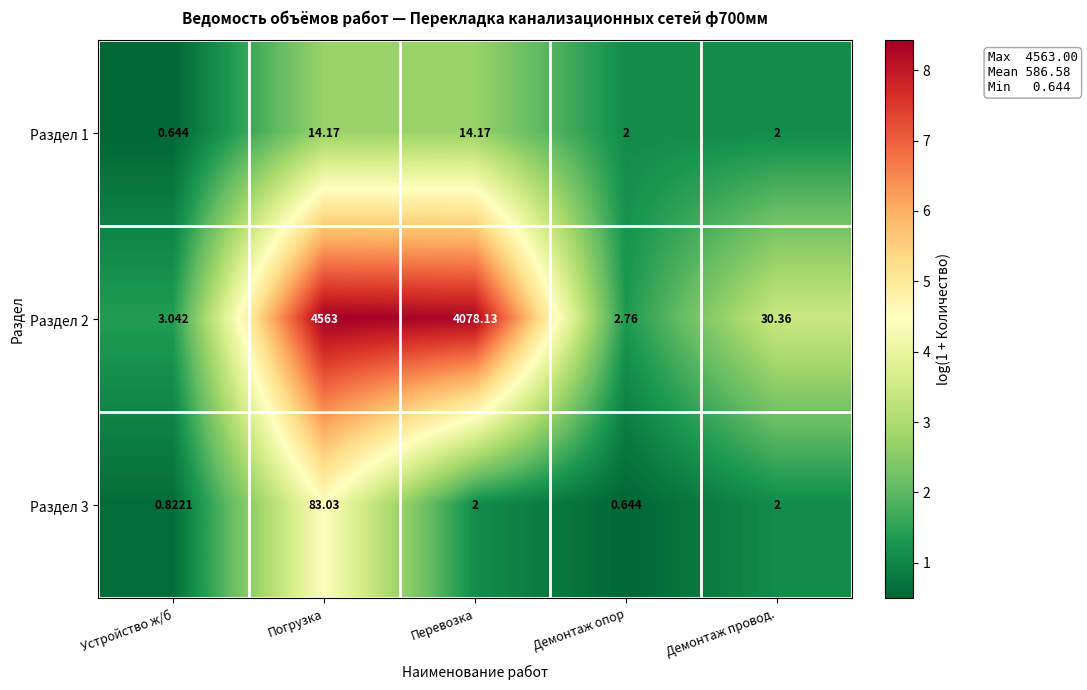

What is the total value across all series at Устройство ж/б?

4.5